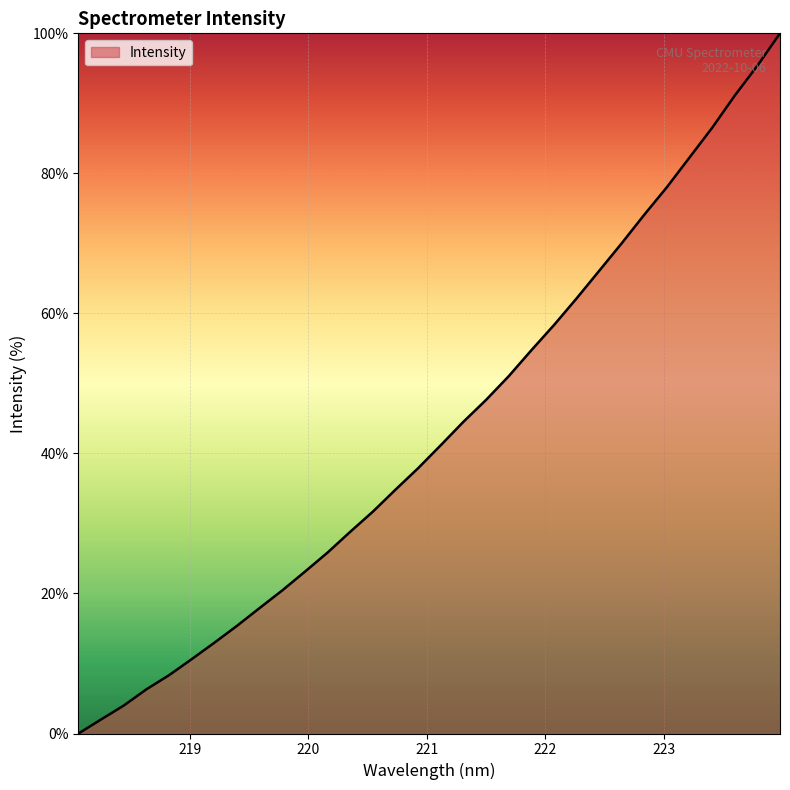

What is the maximum value shown in the chart?

100.0